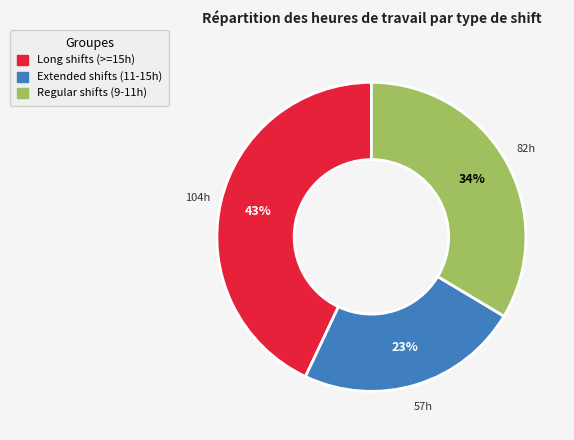

Count the number of slices in the pie.

3